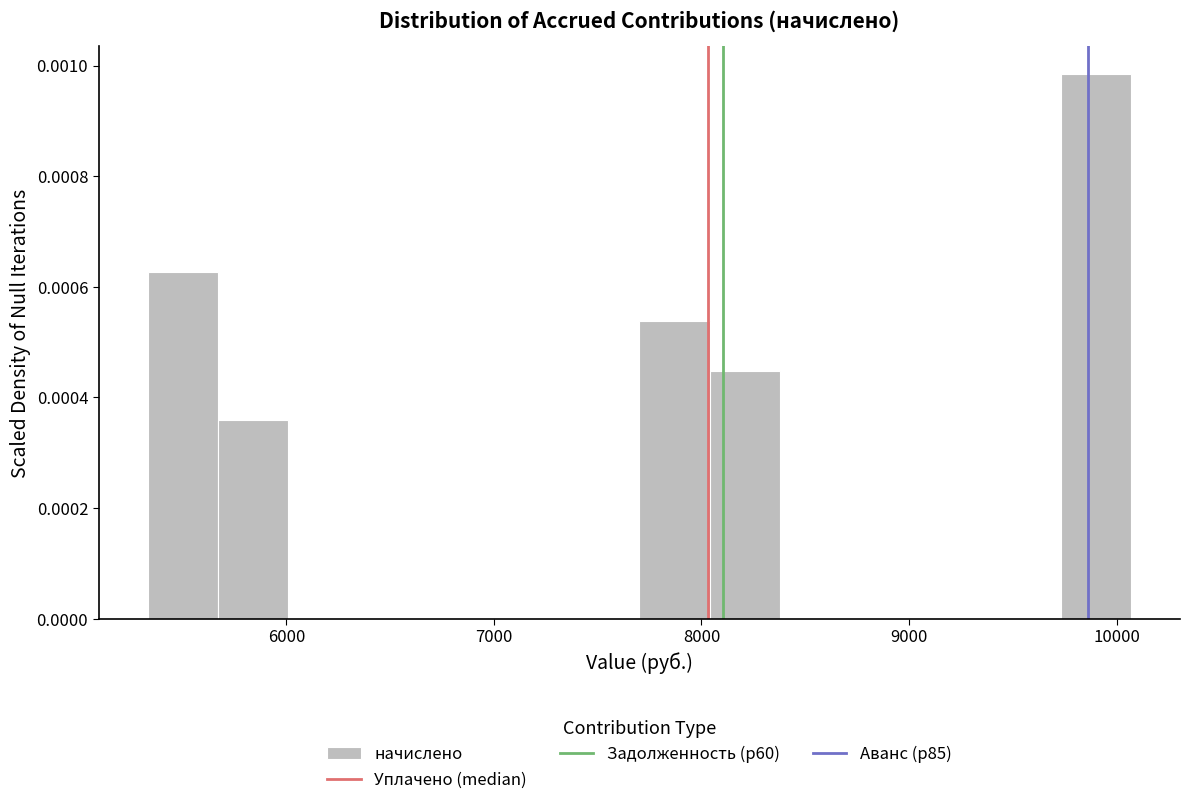

Read against the x-axis, roughly where is the centre of the tallest bar?

9900